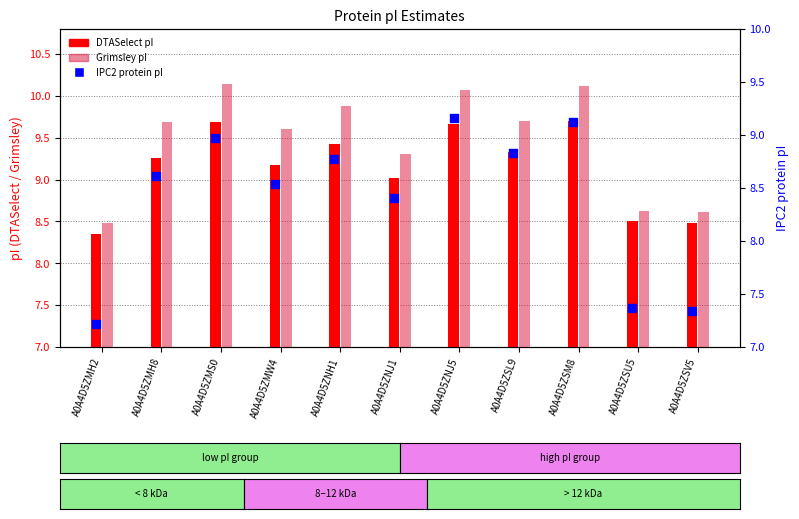

At how many categories does at least one series exceed 8?

11